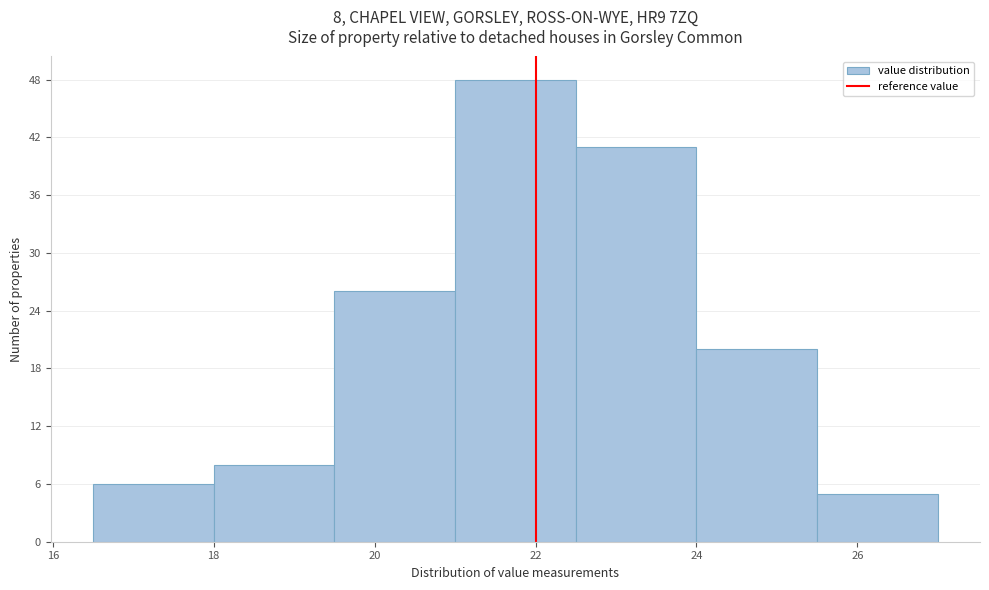

Which range on the x-axis has the tallest bar?

21.0 to 22.5